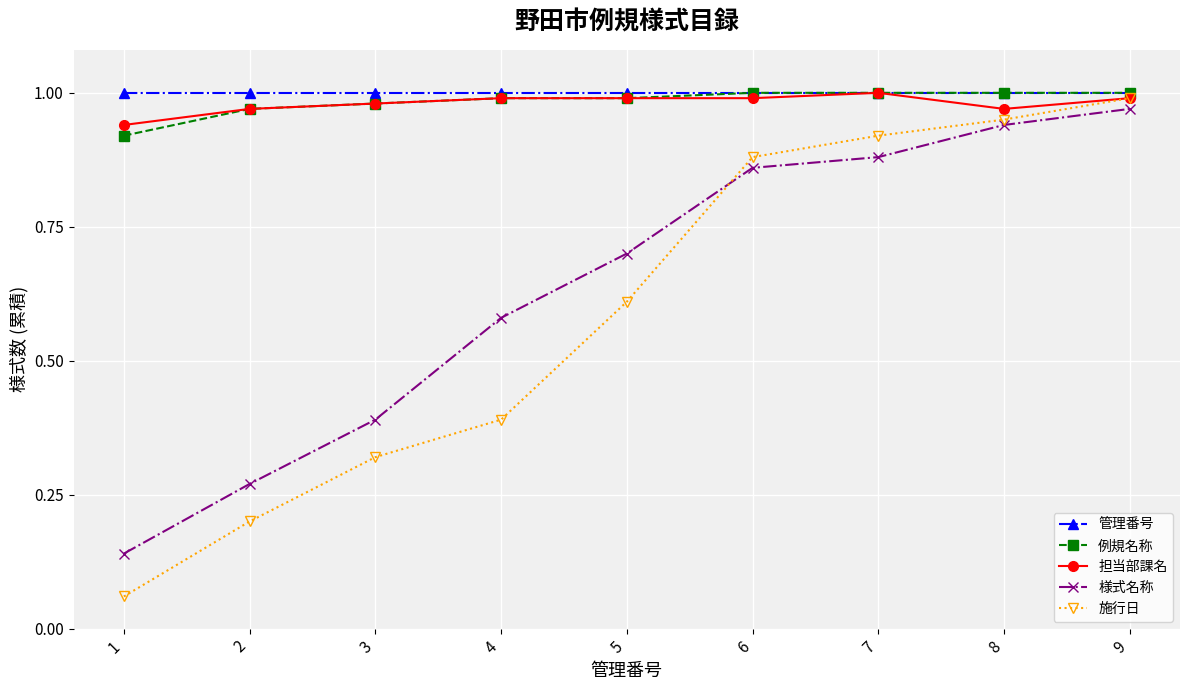

The value of 例規名称 at 6 is 1.6. True or false?

False